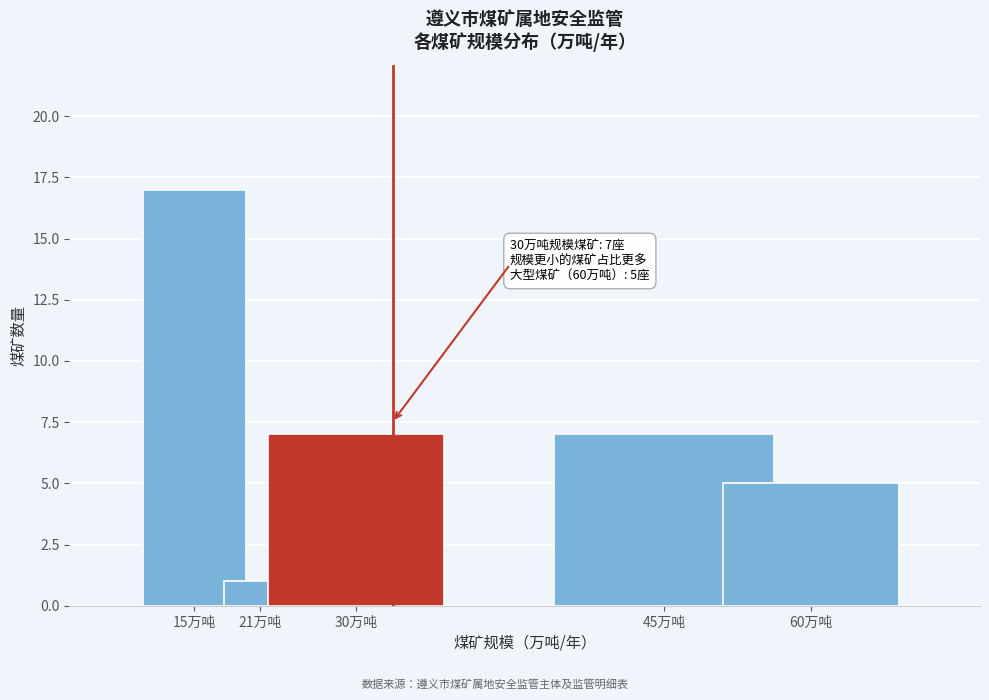

Reading left to right, transcribe all the data shown in this chart.

15万吨=17	21万吨=1	30万吨=7	45万吨=7	60万吨=5